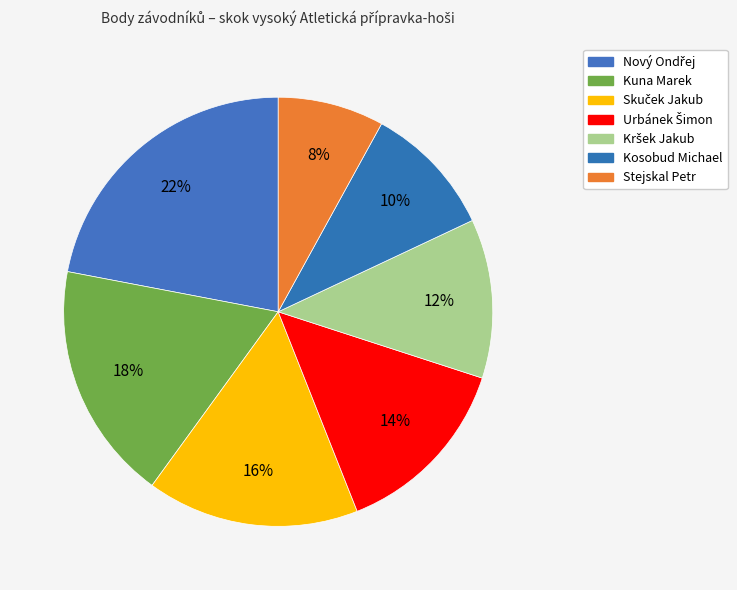

Between Stejskal Petr and Nový Ondřej, which is larger?

Nový Ondřej